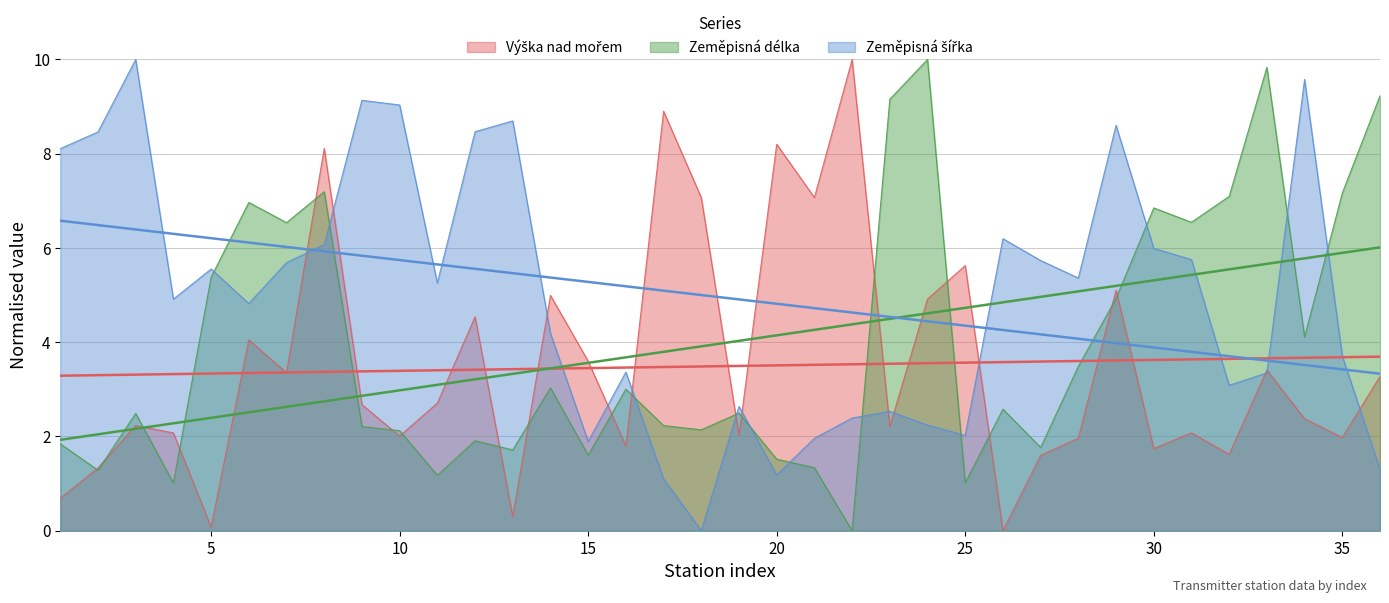

Rank the series by their maximum value, from lowest to highest.

Výška nad mořem, Zeměpisná délka, Zeměpisná šířka